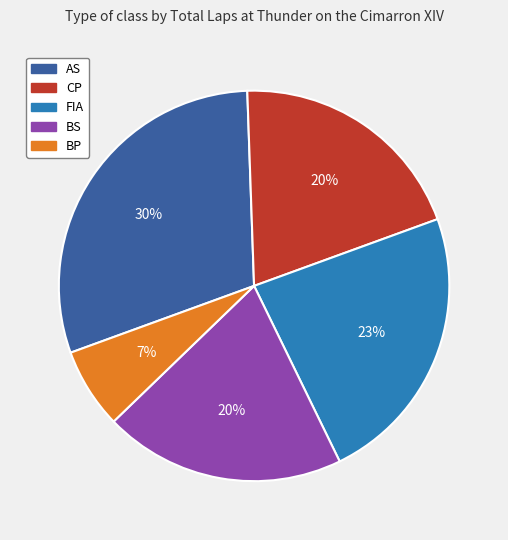

To the nearest percent, what percentage of the pie is CP?

20%